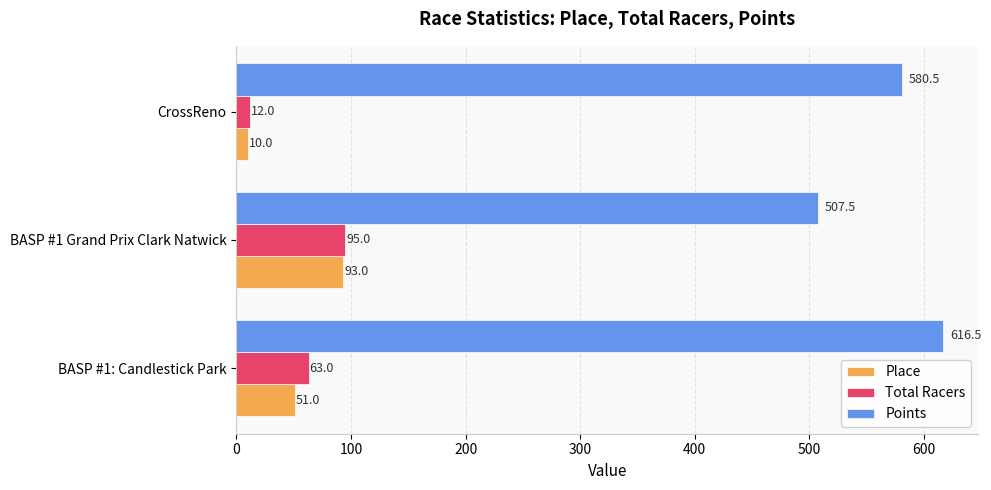

How many Place values are between 10 and 93?

3